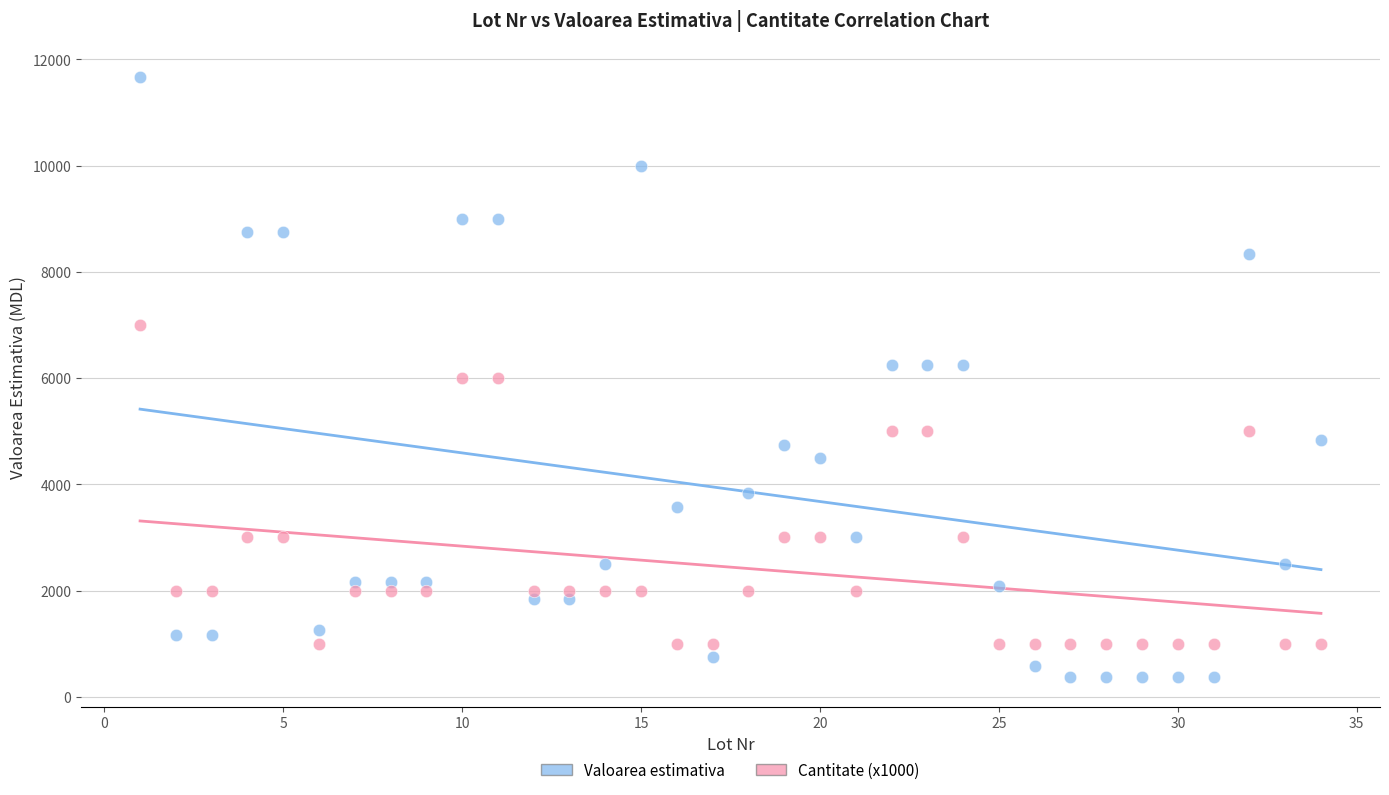

Across all data points, what is the range of Y values (max minus min)?

11292.0